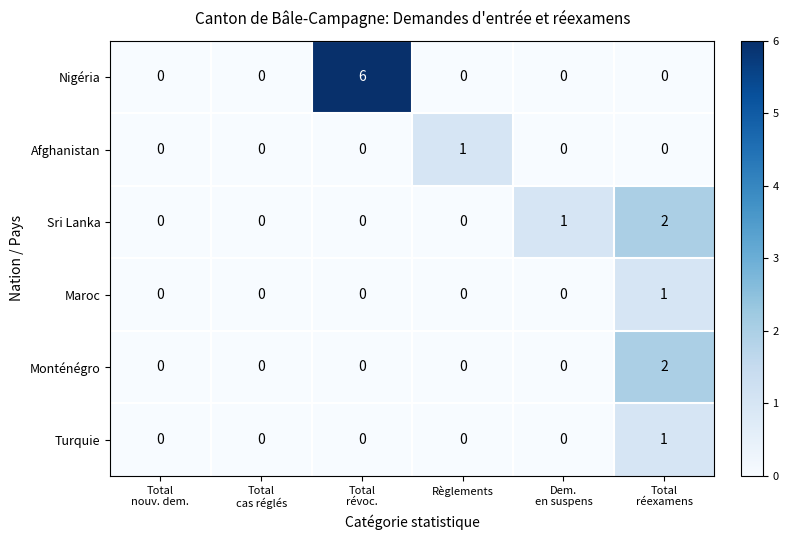

Which series has the largest total across all categories?

Nigéria